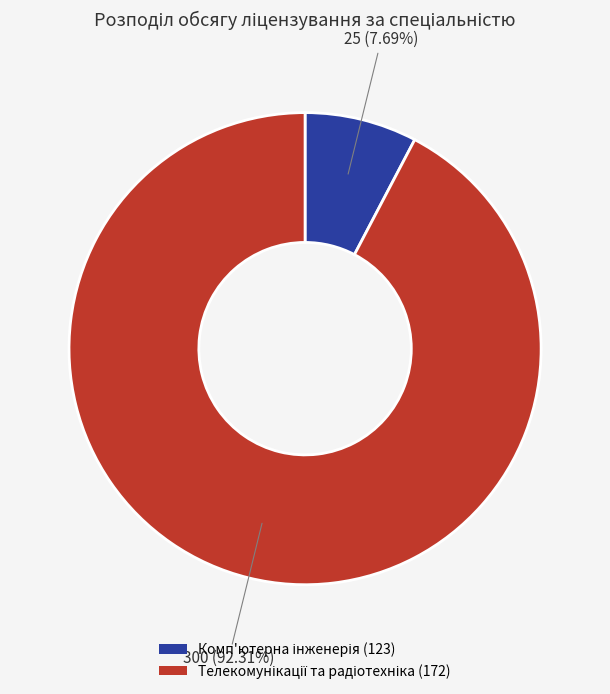

Is there any slice that represents more than half of the pie?

Yes